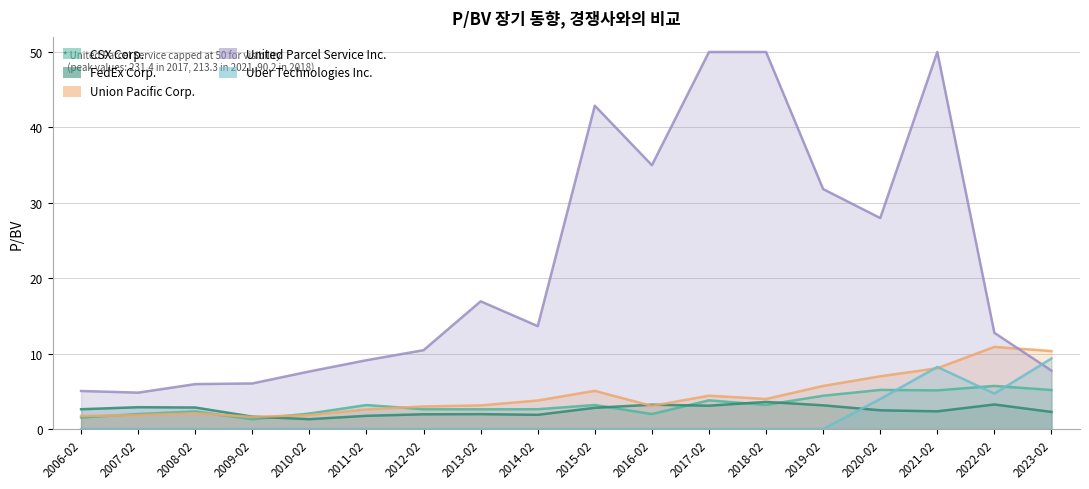

What are all the series names shown in the legend?

CSX Corp., FedEx Corp., Union Pacific Corp., Uber Technologies Inc.